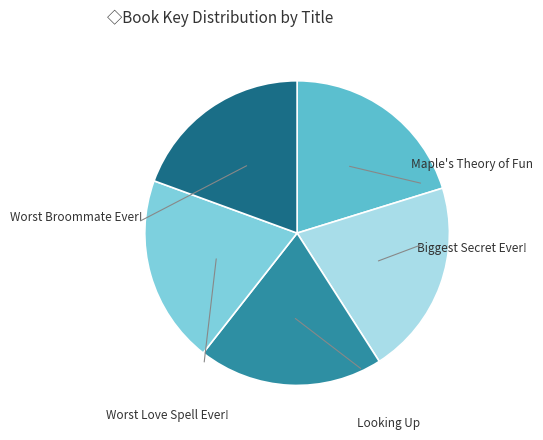

What is the total percentage of Worst Love Spell Ever! and Worst Broommate Ever!?

39.4%